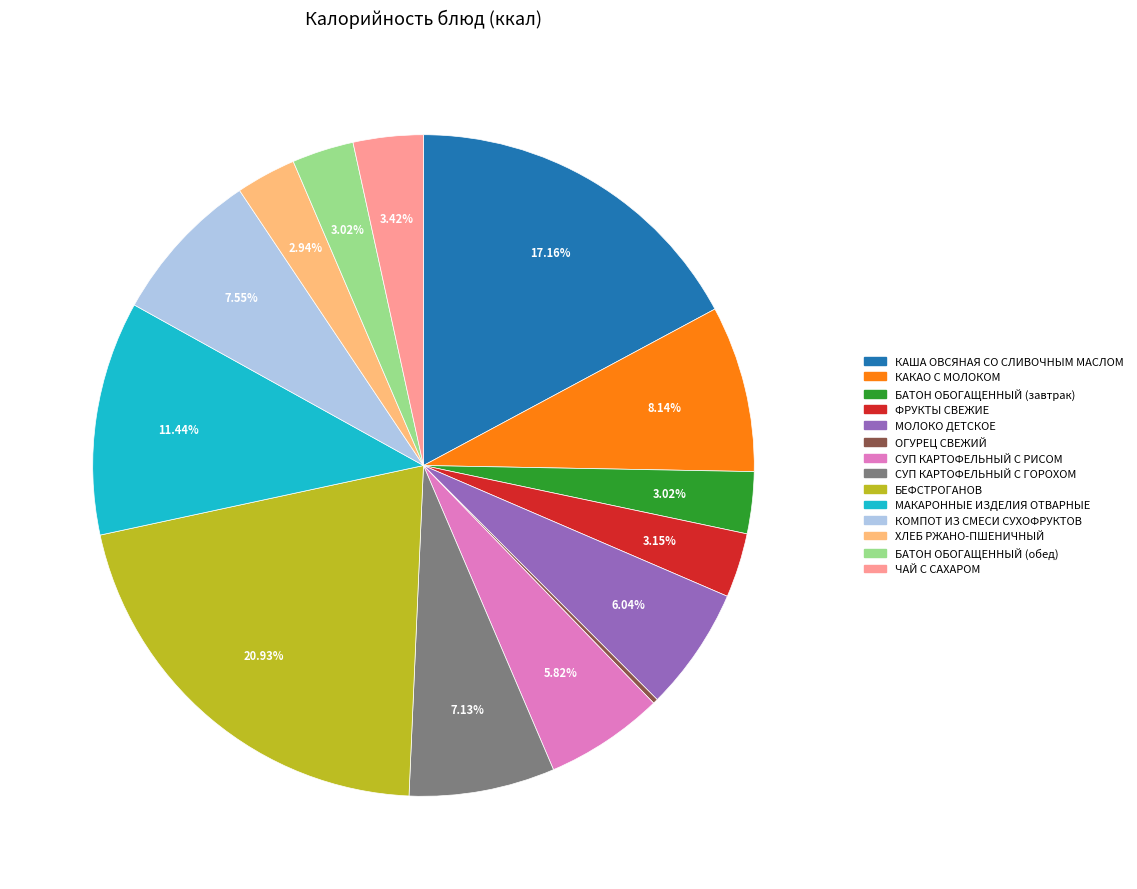

Does КОМПОТ ИЗ СМЕСИ СУХОФРУКТОВ account for over 50% of the chart?

No